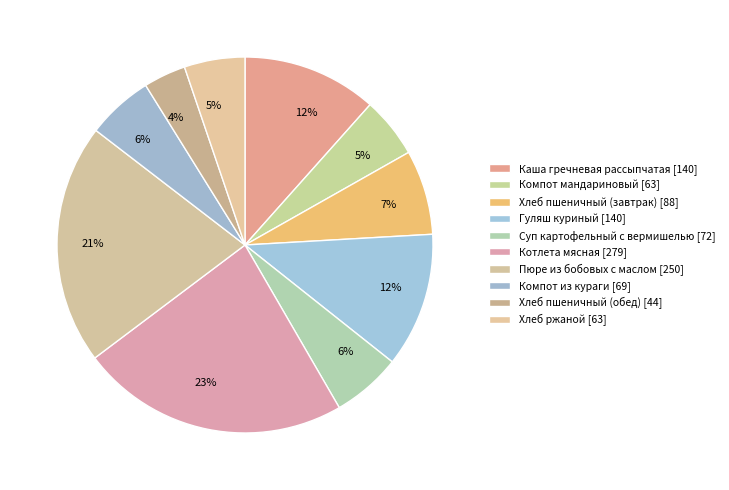

What percentage is the Каша гречневая рассыпчатая slice, to the nearest percent?

12%